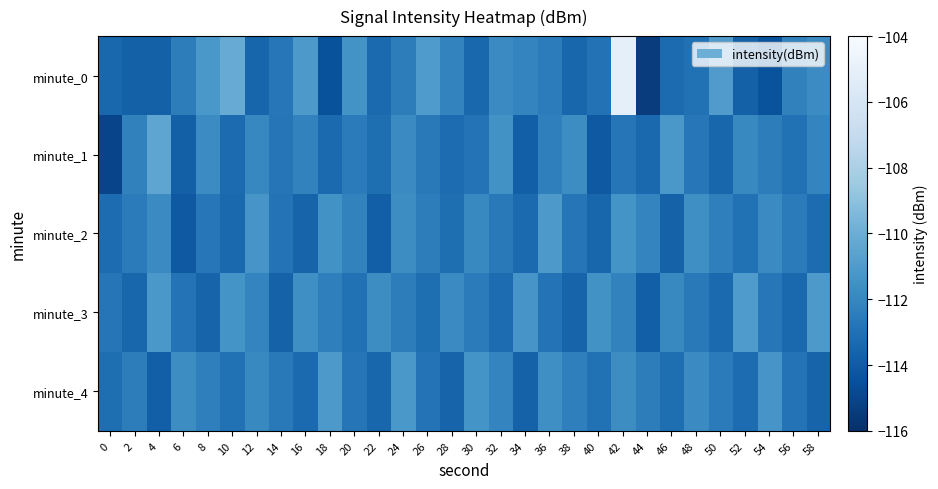

Reading left to right, what are all the values shown in this chart?

minute_0: 0=-113.4	2=-113.7	4=-113.7	6=-112.4	8=-111.2	10=-110.1	12=-113.6	14=-112.7	16=-111.1	18=-114.4	20=-111.5	22=-113.3	24=-112.4	26=-111.0	28=-112.1	30=-113.5	32=-111.8	34=-112.1	36=-112.5	38=-113.5	40=-112.9	42=-105.0	44=-115.4	46=-113.3	48=-113.0	50=-110.9	52=-113.7	54=-114.4	56=-112.2	58=-111.8
minute_1: 0=-115.0	2=-112.2	4=-110.5	6=-113.8	8=-111.7	10=-113.2	12=-112.0	14=-112.8	16=-112.2	18=-113.3	20=-112.5	22=-113.1	24=-111.8	26=-112.6	28=-113.2	30=-112.9	32=-111.5	34=-113.8	36=-112.3	38=-111.7	40=-114.1	42=-112.8	44=-113.4	46=-111.2	48=-112.7	50=-113.5	52=-111.9	54=-112.4	56=-113.0	58=-112.1
minute_2: 0=-113.2	2=-112.5	4=-111.8	6=-114.1	8=-112.7	10=-113.4	12=-111.3	14=-112.9	16=-113.6	18=-111.5	20=-112.2	22=-113.8	24=-111.7	26=-112.4	28=-113.1	30=-111.9	32=-112.6	34=-113.3	36=-111.1	38=-112.8	40=-113.5	42=-111.4	44=-112.1	46=-113.7	48=-111.6	50=-112.3	52=-113.0	54=-111.8	56=-112.5	58=-113.2
minute_3: 0=-112.8	2=-113.5	4=-111.2	6=-112.9	8=-113.6	10=-111.4	12=-112.1	14=-113.7	16=-111.6	18=-112.3	20=-113.0	22=-111.7	24=-112.4	26=-113.1	28=-111.8	30=-112.5	32=-113.2	34=-111.3	36=-112.9	38=-113.6	40=-111.5	42=-112.2	44=-113.8	46=-111.9	48=-112.6	50=-113.3	52=-111.0	54=-112.7	56=-113.4	58=-111.1
minute_4: 0=-113.1	2=-112.4	4=-113.8	6=-111.7	8=-112.3	10=-113.0	12=-111.9	14=-112.6	16=-113.3	18=-111.1	20=-112.8	22=-113.5	24=-111.2	26=-112.9	28=-113.6	30=-111.4	32=-112.1	34=-113.7	36=-111.6	38=-112.3	40=-113.0	42=-111.7	44=-112.4	46=-113.1	48=-111.8	50=-112.5	52=-113.2	54=-111.3	56=-112.9	58=-113.6